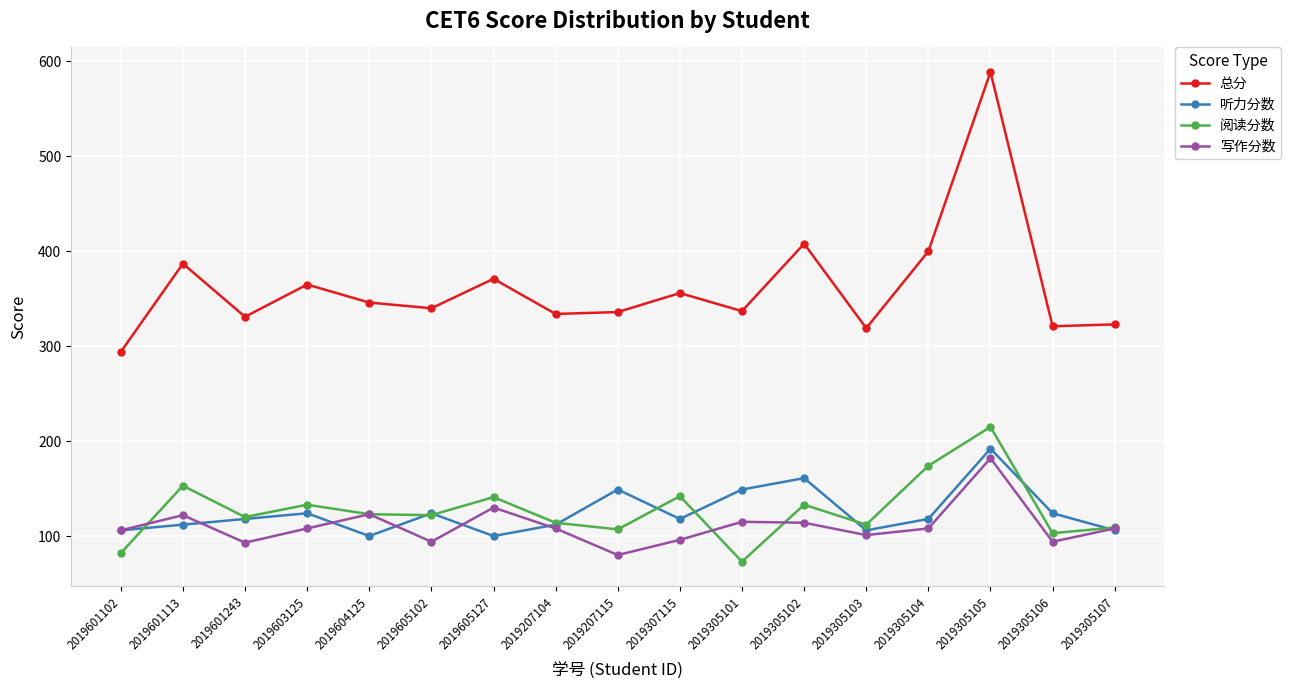

True or false: 总分 and 听力分数 intersect in this chart.

False